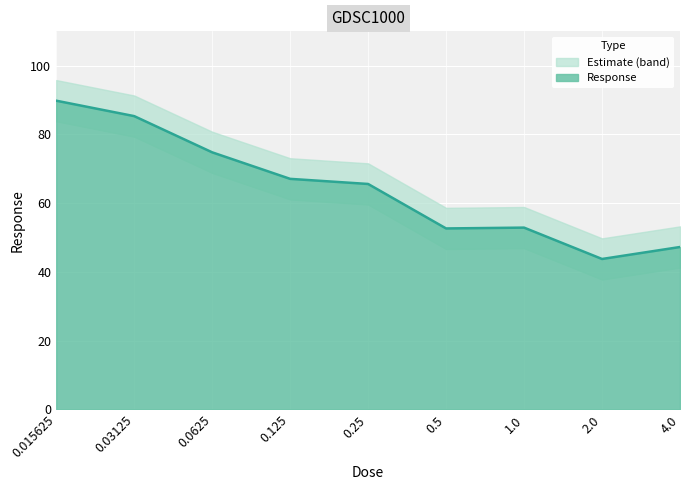

Reading left to right, extract all data points from this chart.

89.8	85.3	74.8	67.1	65.6	52.6	52.9	43.8	47.2